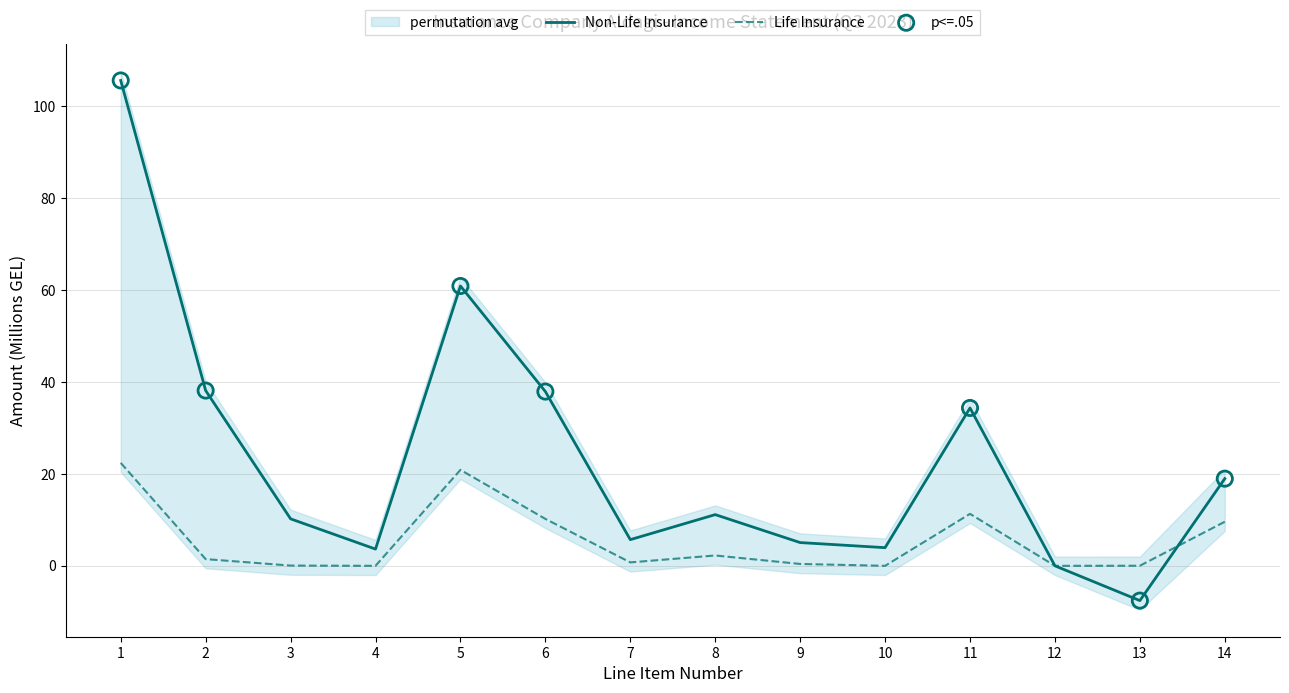

Is the value of Non-Life Insurance at 10 greater than the value of Life Insurance at 4?

Yes